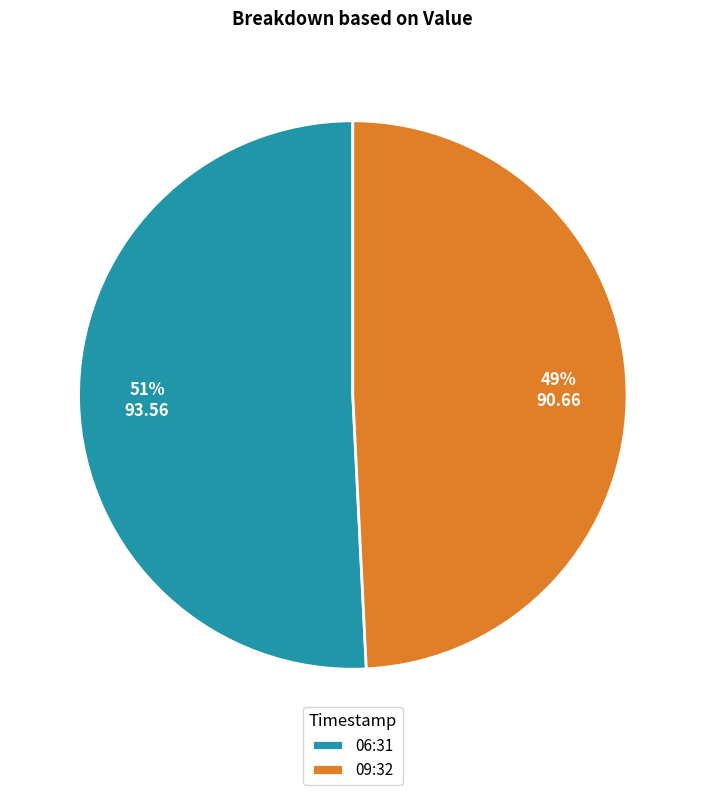

Between 09:32 and 06:31, which is larger?

06:31